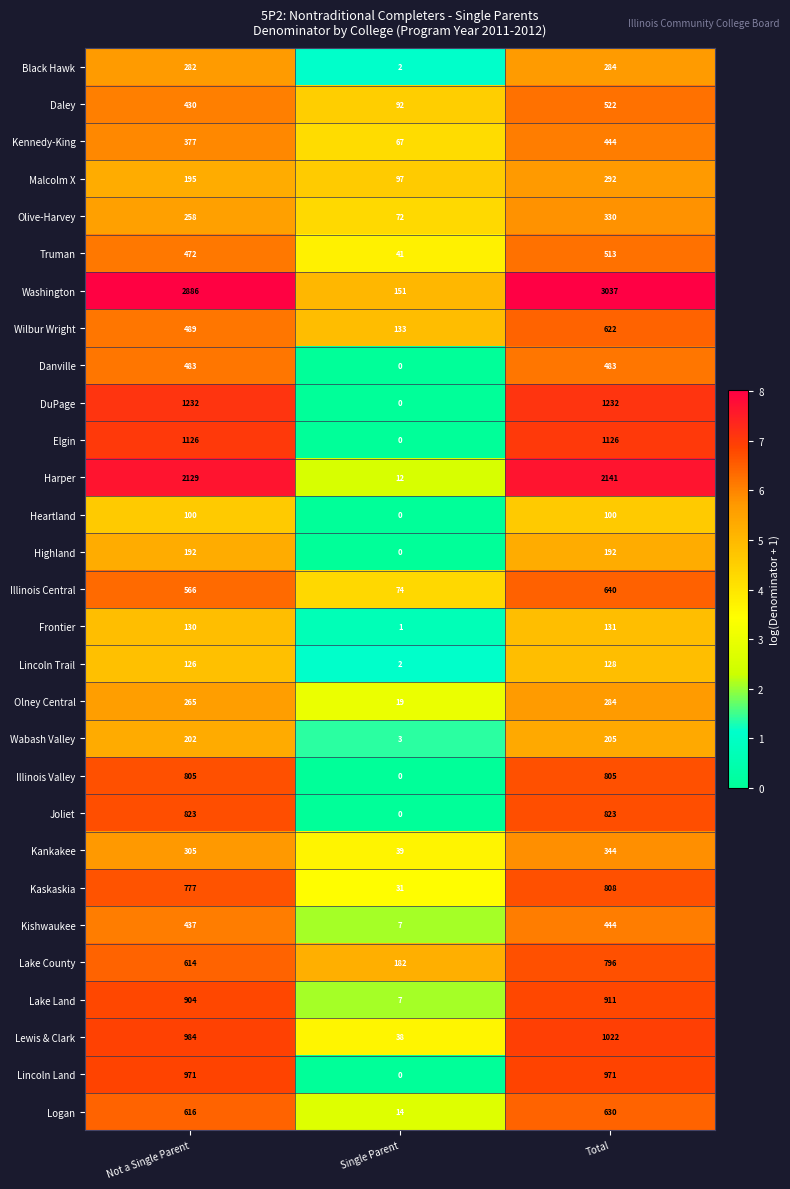

What is the spread (max minus min) of values at Single Parent?

182